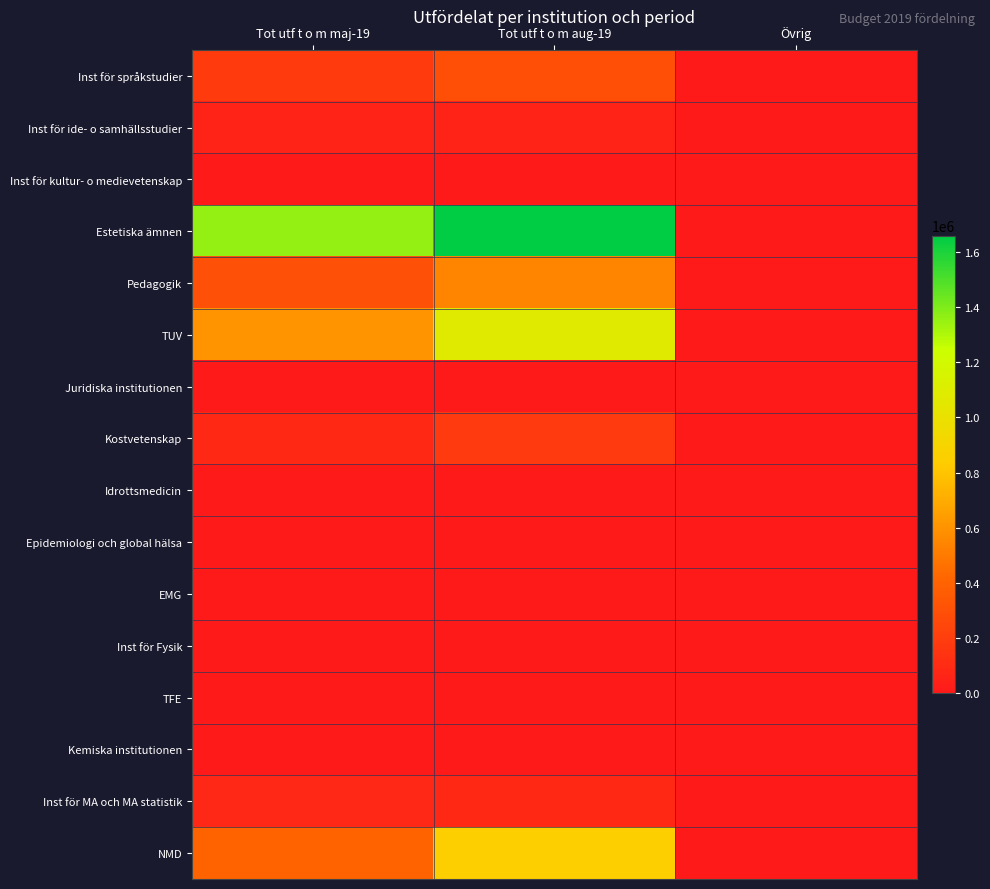

List the series in order of their peak value, lowest first.

Juridiska institutionen, Idrottsmedicin, Epidemiologi och global hälsa, EMG, Inst för Fysik, TFE, Kemiska institutionen, Inst för kultur- o medievetenskap, Inst för ide- o samhällsstudier, Inst för MA och MA statistik, Kostvetenskap, Inst för språkstudier, Pedagogik, NMD, TUV, Estetiska ämnen